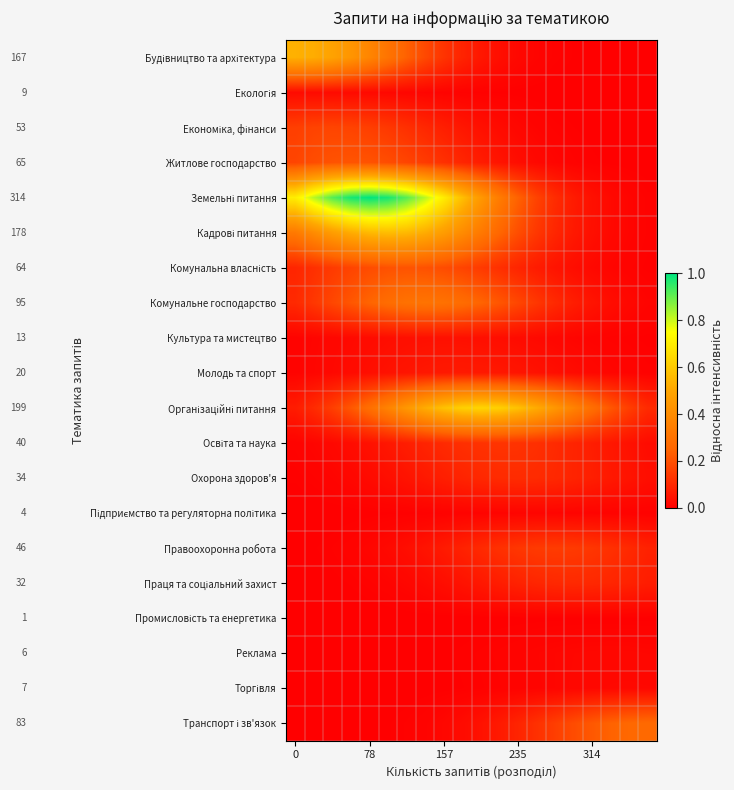

How many distinct data groups are displayed?

20